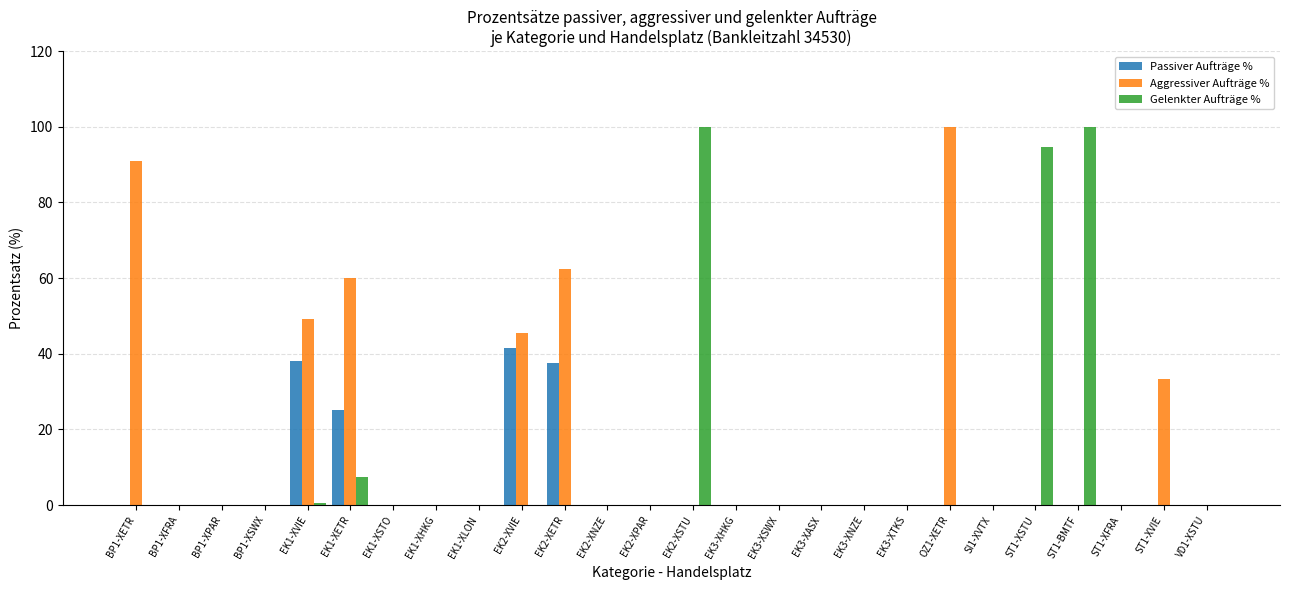

What are all the series names shown in the legend?

Passiver Aufträge %, Aggressiver Aufträge %, Gelenkter Aufträge %